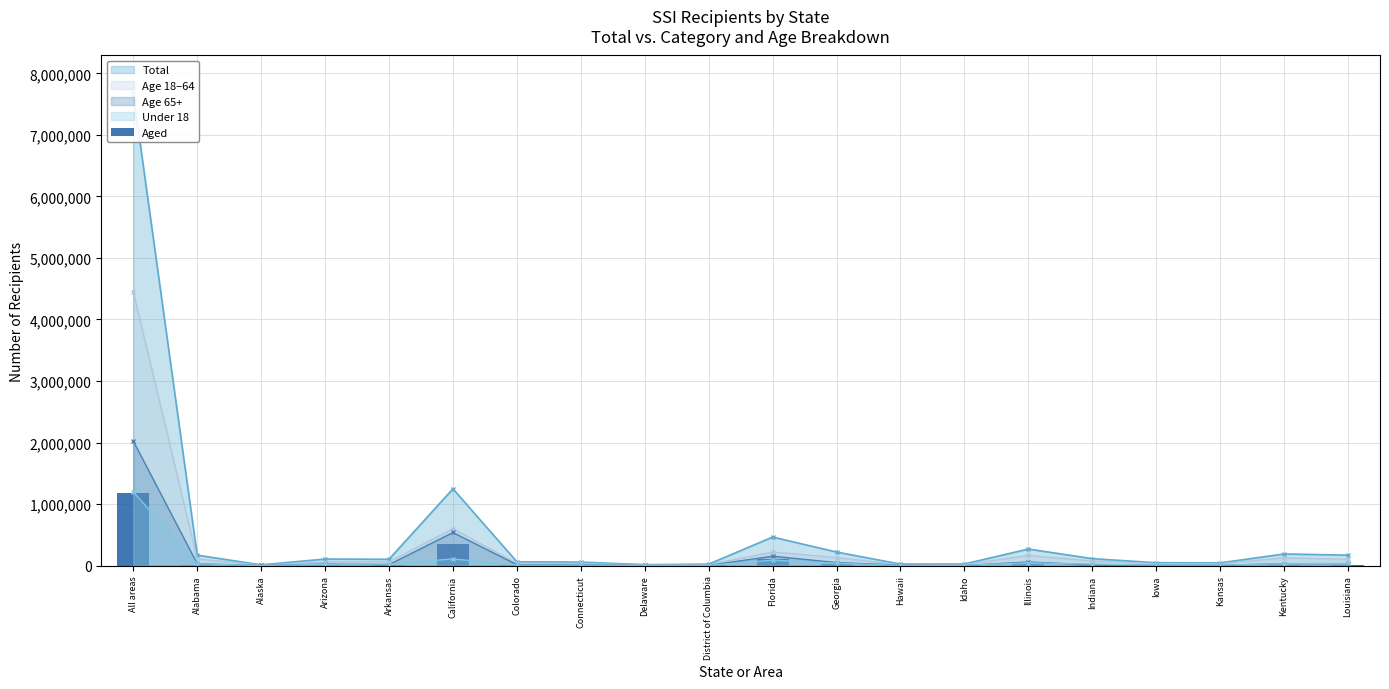

True or false: Age 65+ has more than 0 points higher than both neighbors.

True